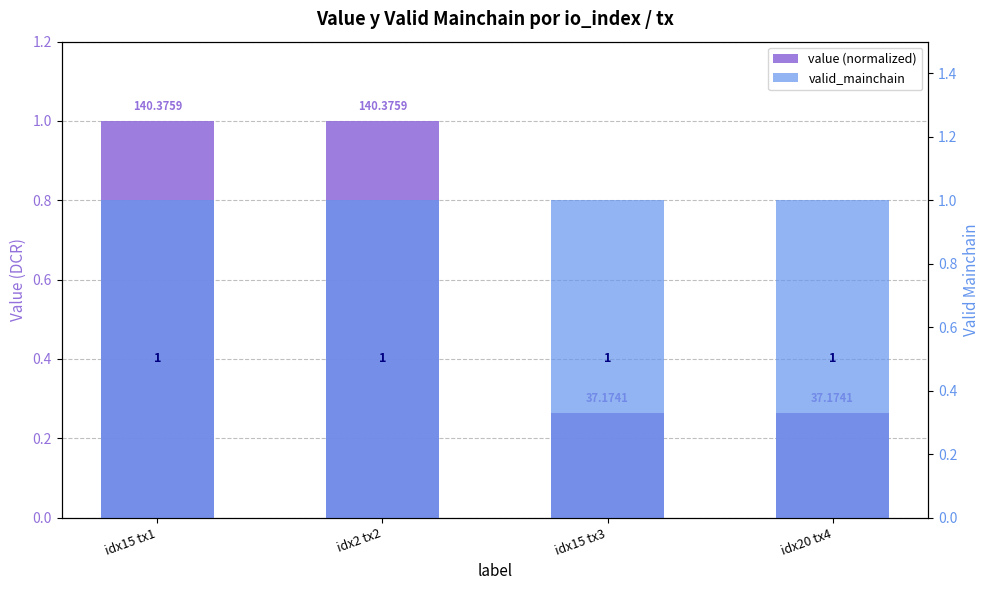

Reading left to right, extract all data points from this chart.

value (normalized): 1.0	1.0	0.3	0.3
valid_mainchain: 1.0	1.0	1.0	1.0